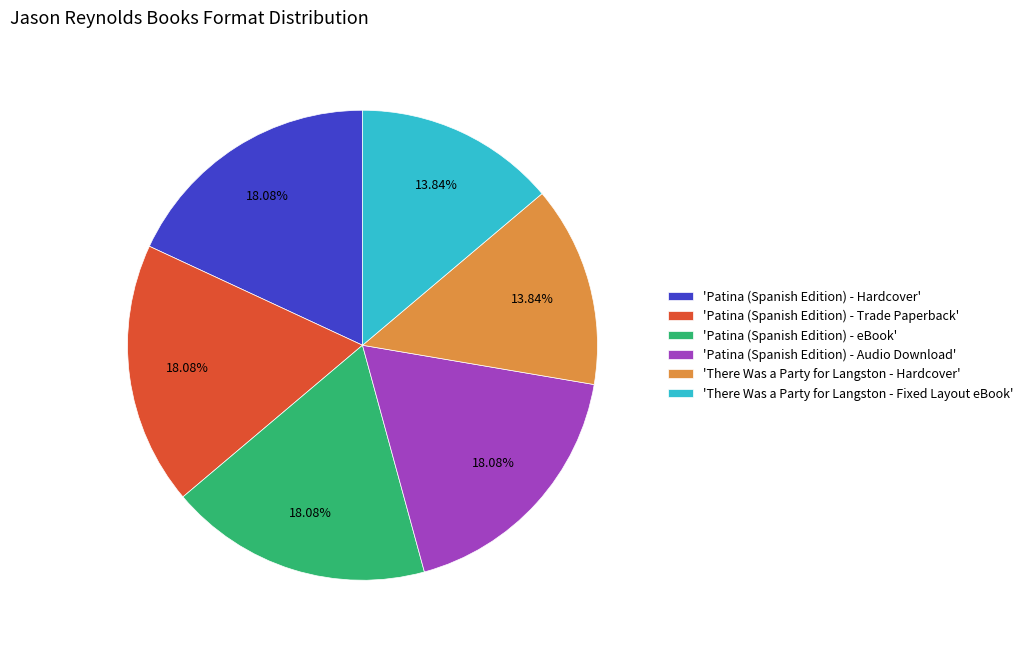

Is there any slice that represents more than half of the pie?

No